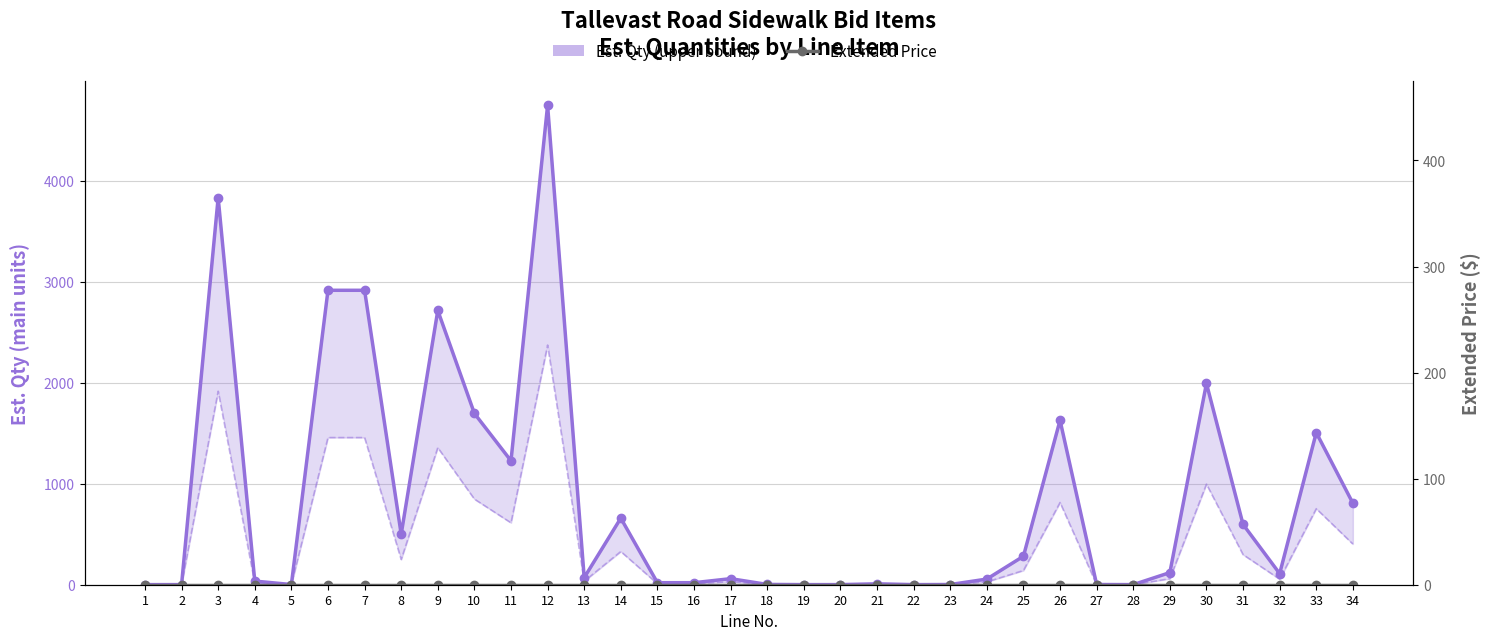

What is the difference between the maximum and minimum values in the Est. Qty (upper bound) series?

4745.0